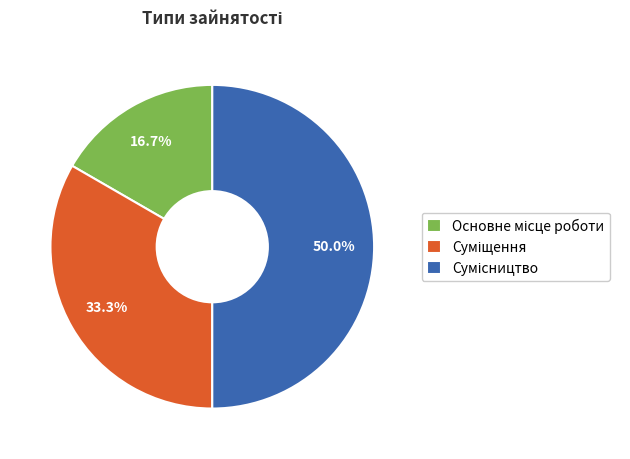

To the nearest percent, what percentage of the pie is Суміщення?

33%